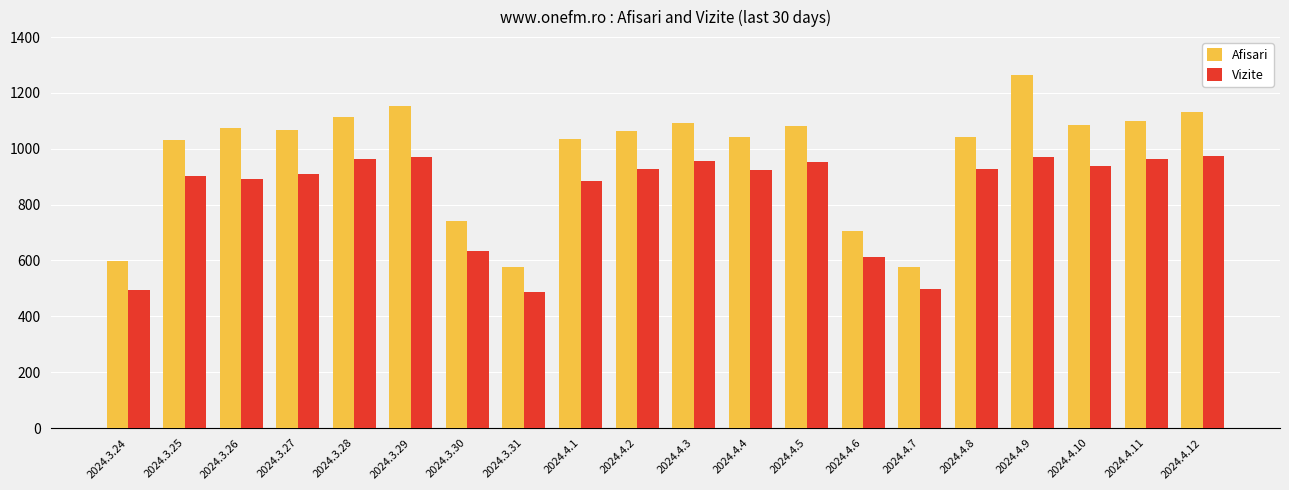

What are all the series names shown in the legend?

Afisari, Vizite